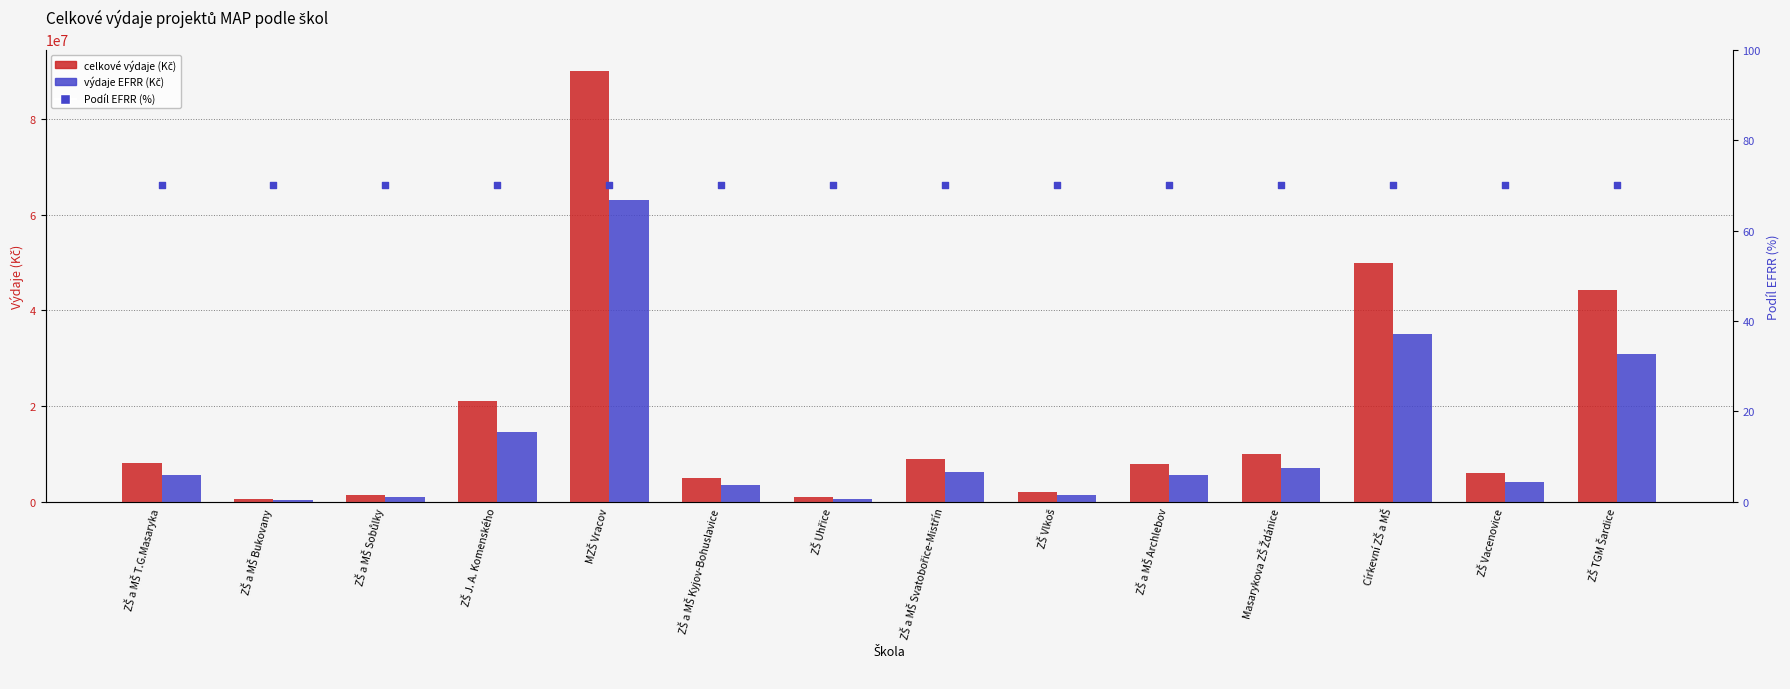

Which series contains the lowest Y value?

Podíl EFRR (%)